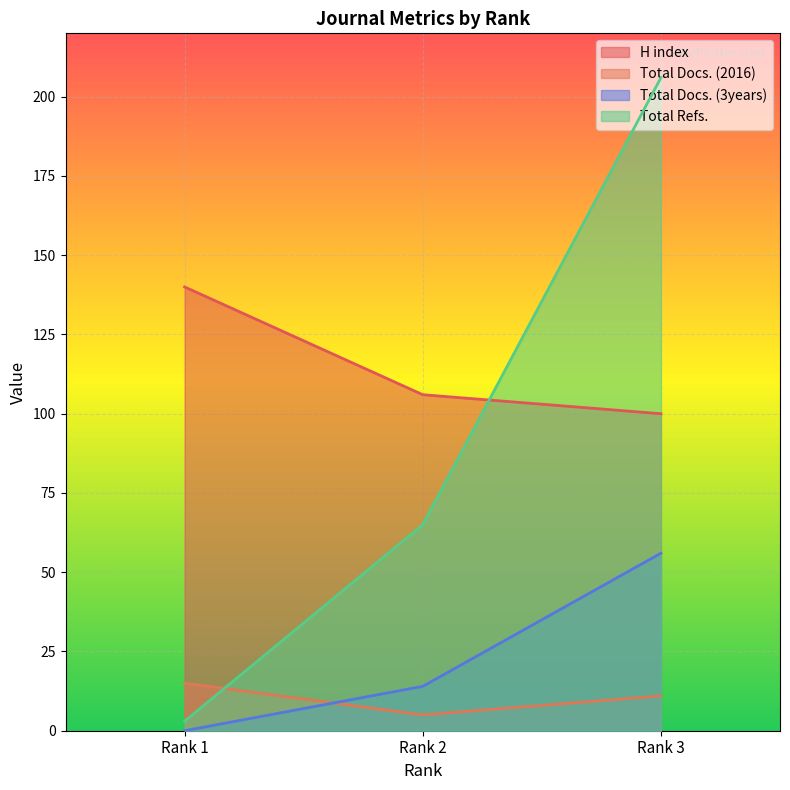

The value of Total Docs. (2016) at Rank 3 is 15. True or false?

False